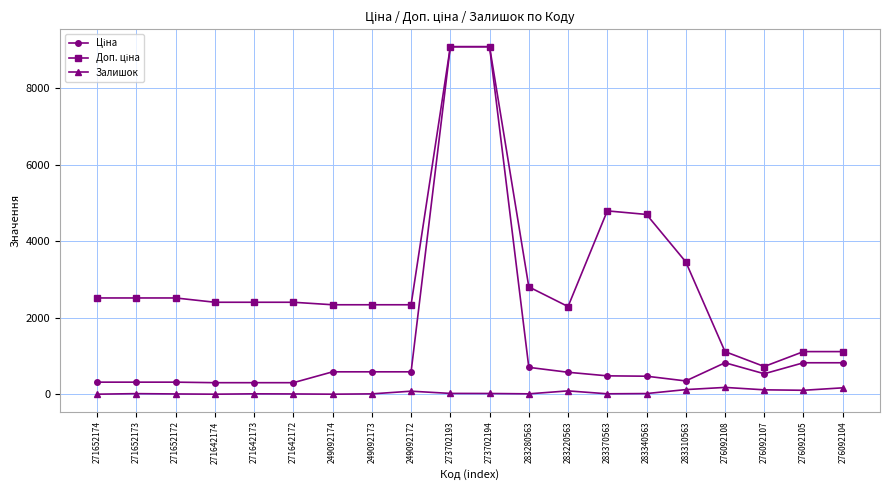

What is the maximum value shown in the chart?

9092.0